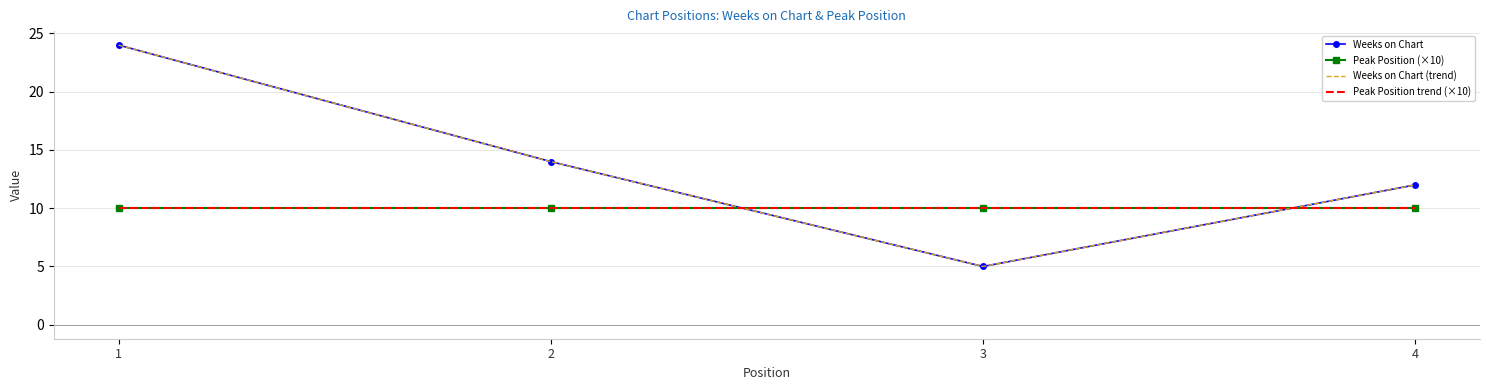

What is the average value of the Peak Position trend (×10) series?

10